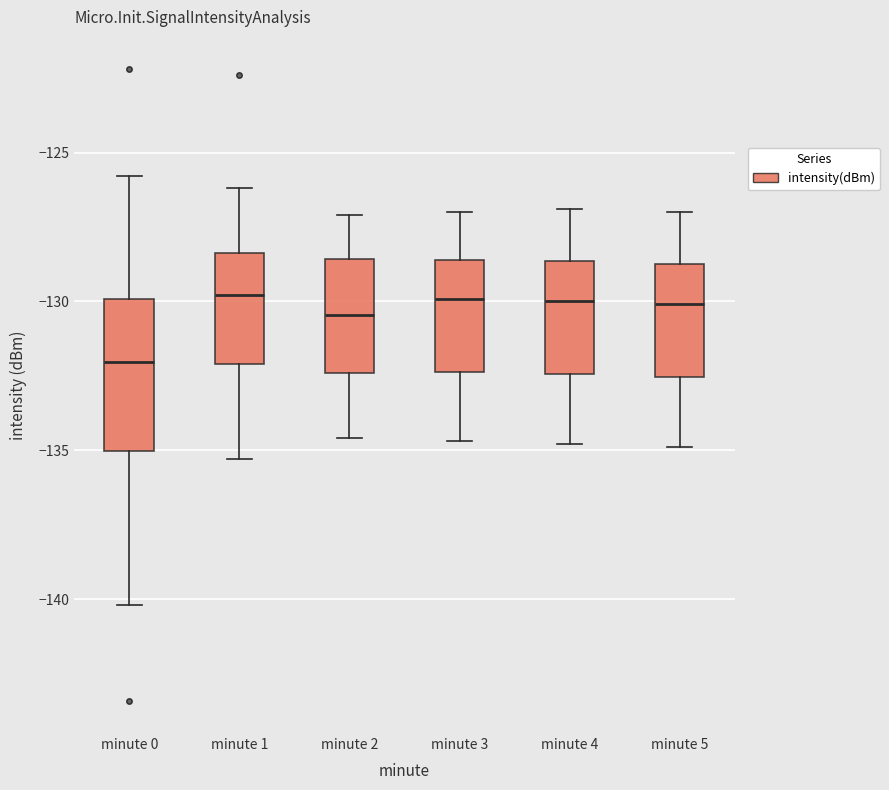

Where does the lower whisker of the box for minute 1 end on the y-axis? The values are not printed on the chart, so give them approximately, as read against the axis.

-135.5